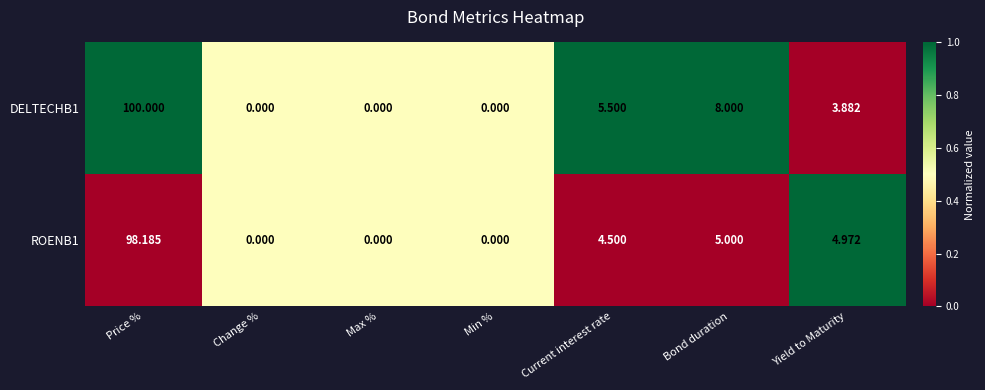

Where does the DELTECHB1 series first go above 3?

Price %